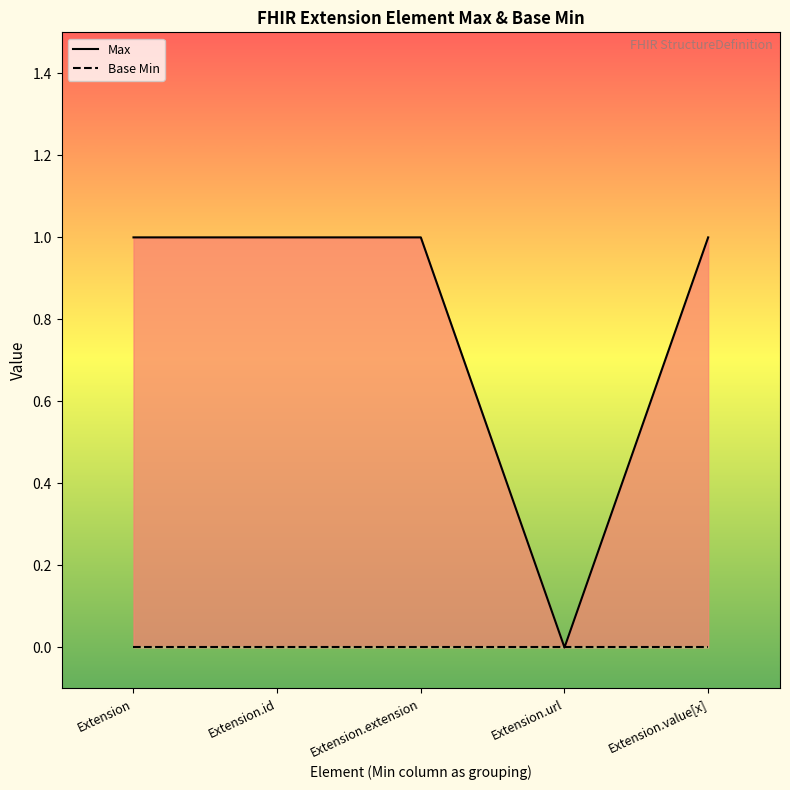

What are all the series names shown in the legend?

Max, Base Min